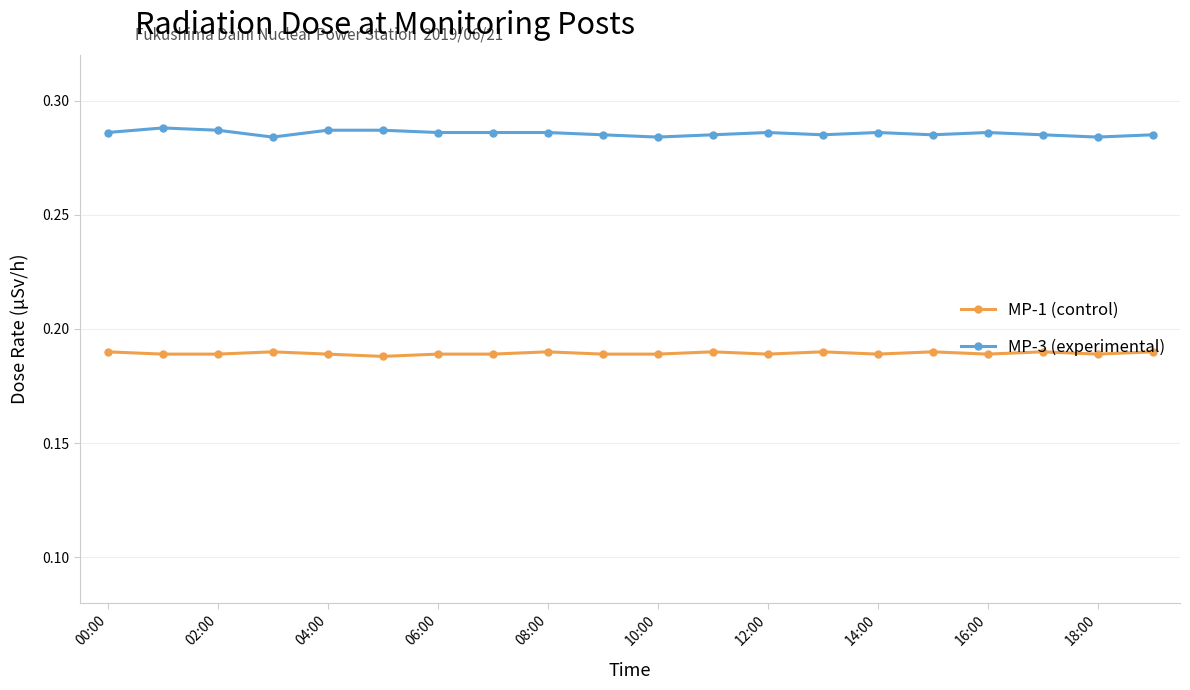

Rank the series by their average value, from lowest to highest.

MP-1 (control), MP-3 (experimental)